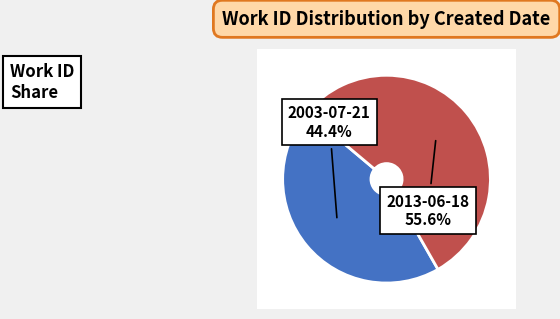

To the nearest percent, what is the average slice percentage?

50%